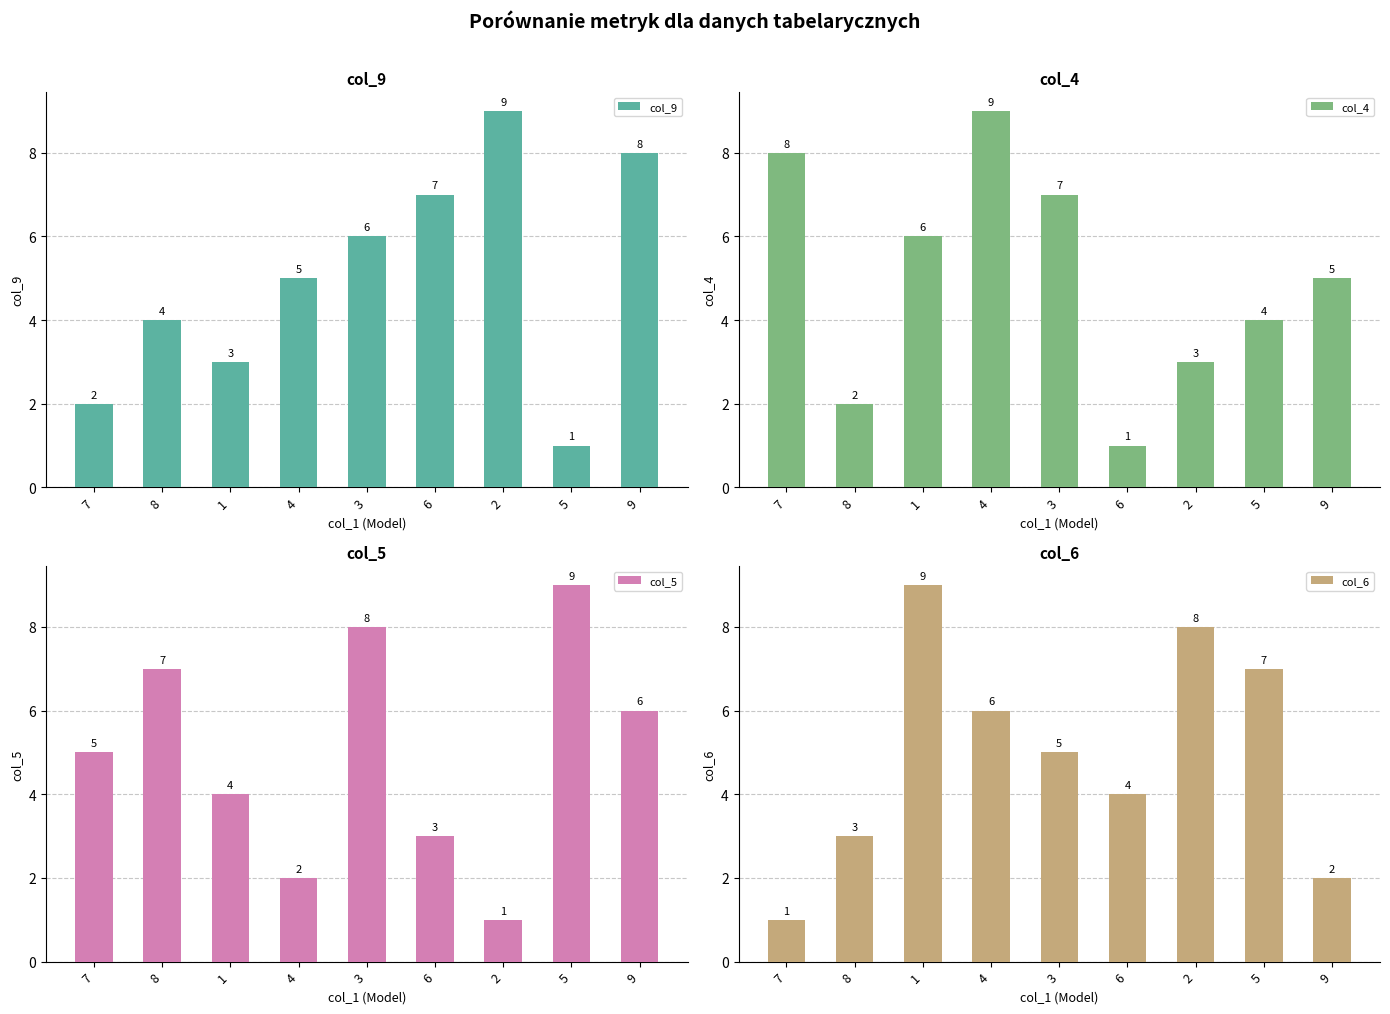

The col_4 series shows 1 at 9. True or false?

False